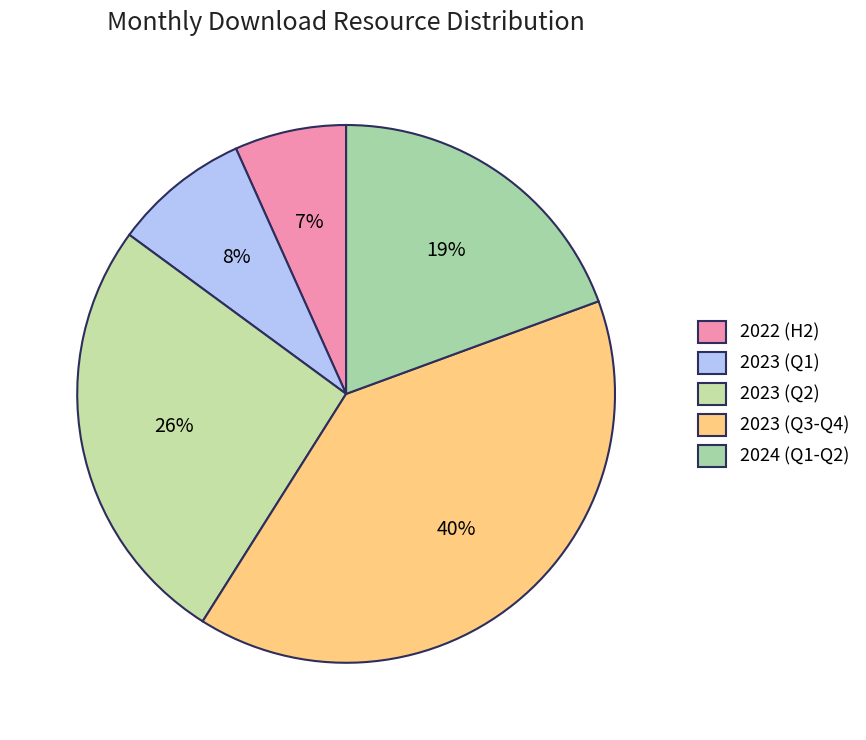

Does any single category account for the majority?

No